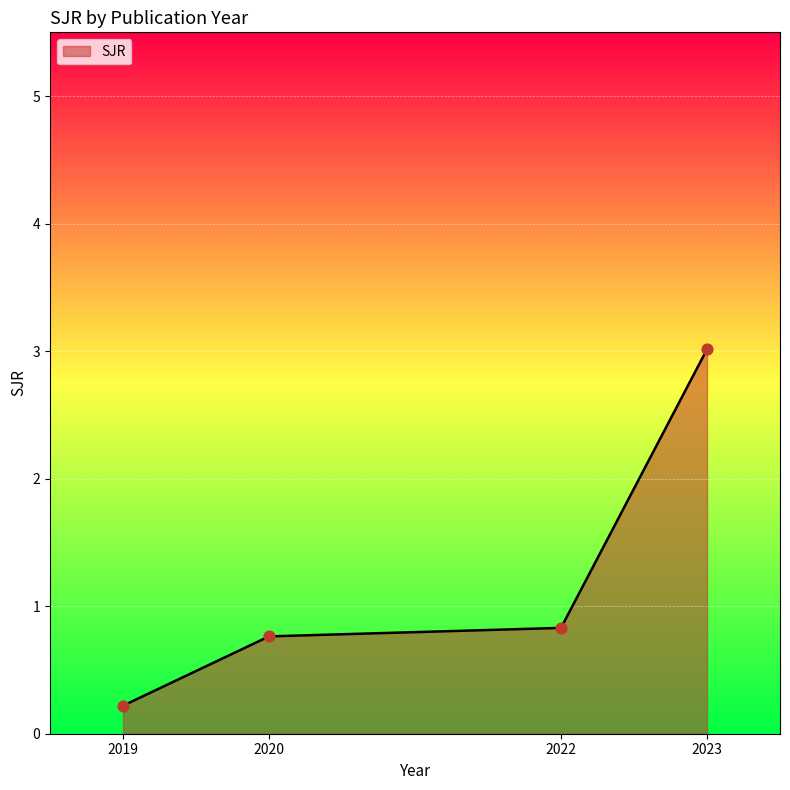

Between 2022 and 2019, which is larger?

2022